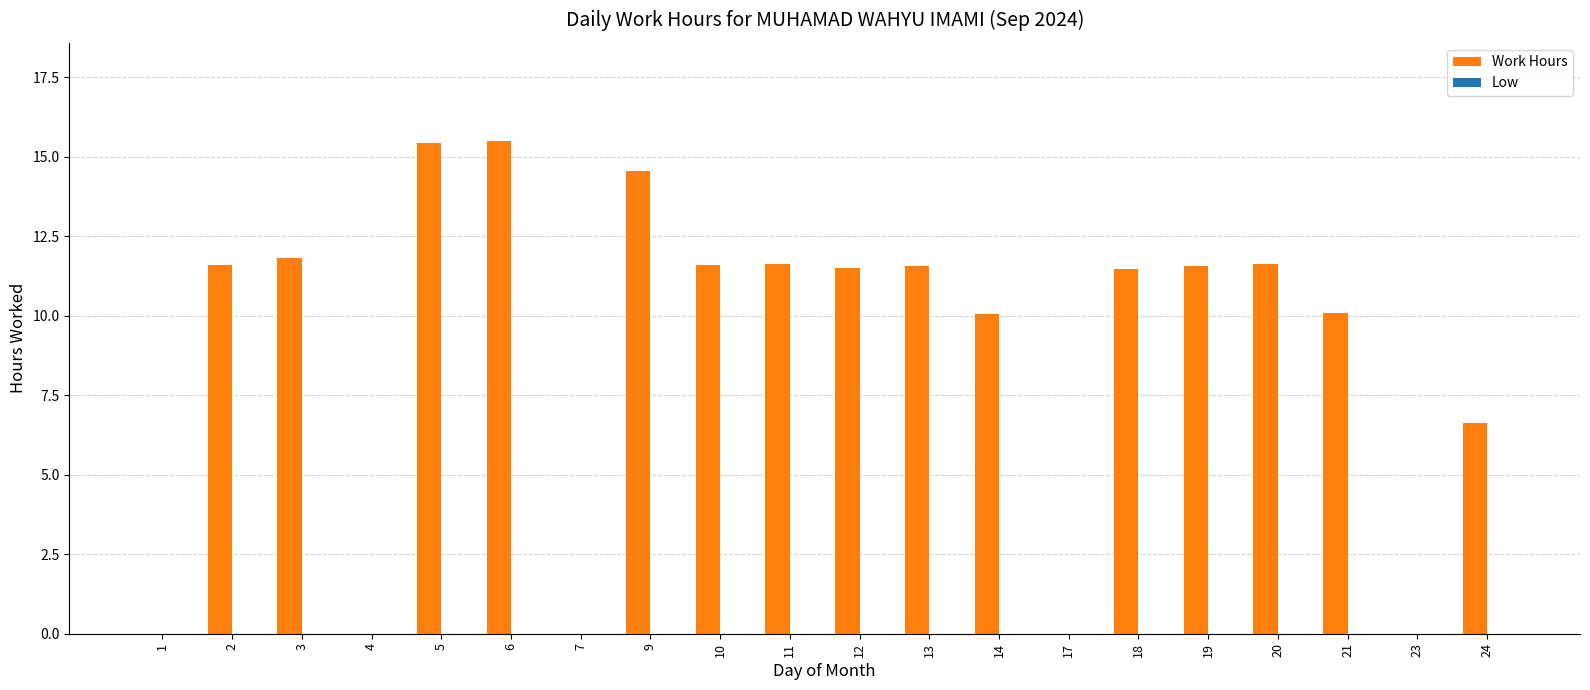

The chart shows a value of 3.5 at 3. True or false?

False